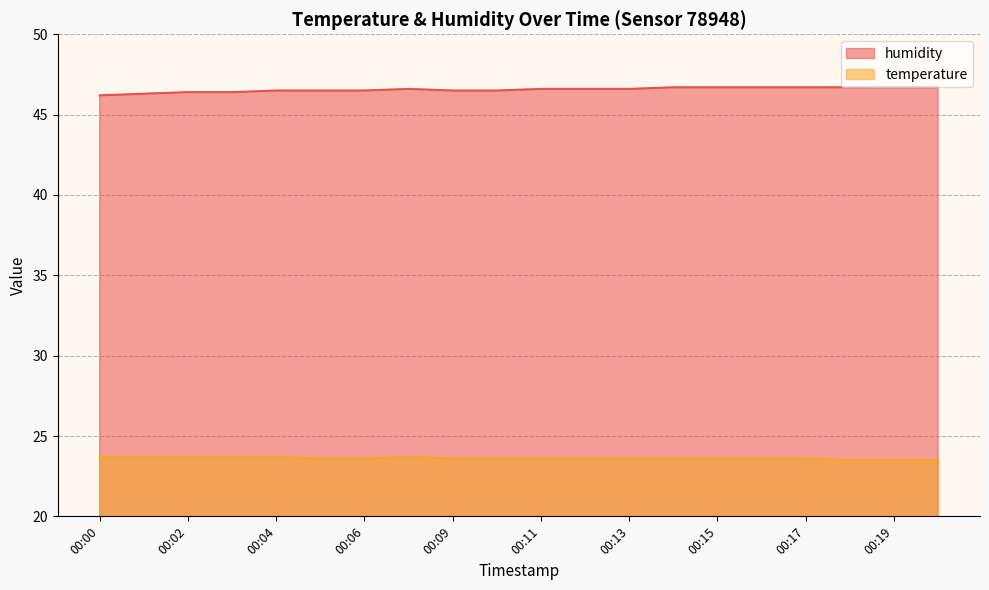

Reading right to left, transcribe all the data shown in this chart.

humidity: 46.7	46.7	46.7	46.7	46.7	46.7	46.7	46.6	46.6	46.6	46.5	46.5	46.6	46.5	46.5	46.5	46.4	46.4	46.3	46.2
temperature: 23.5	23.5	23.5	23.6	23.6	23.6	23.6	23.6	23.6	23.6	23.6	23.6	23.7	23.6	23.6	23.7	23.7	23.7	23.7	23.7